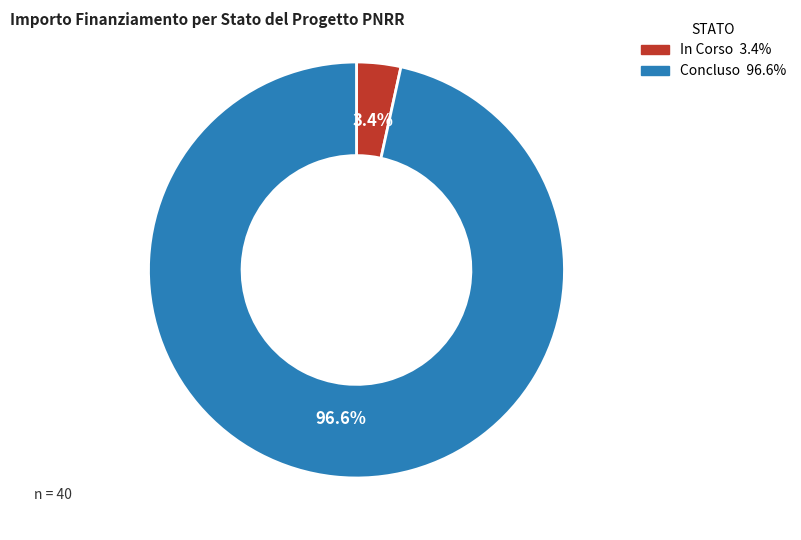

Which has a higher value, Concluso or In Corso?

Concluso